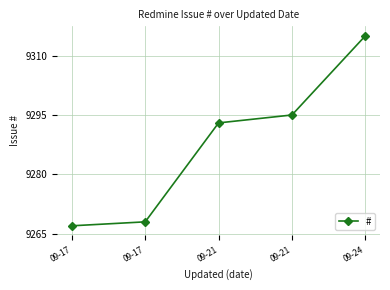

How many lines are shown in the chart?

1